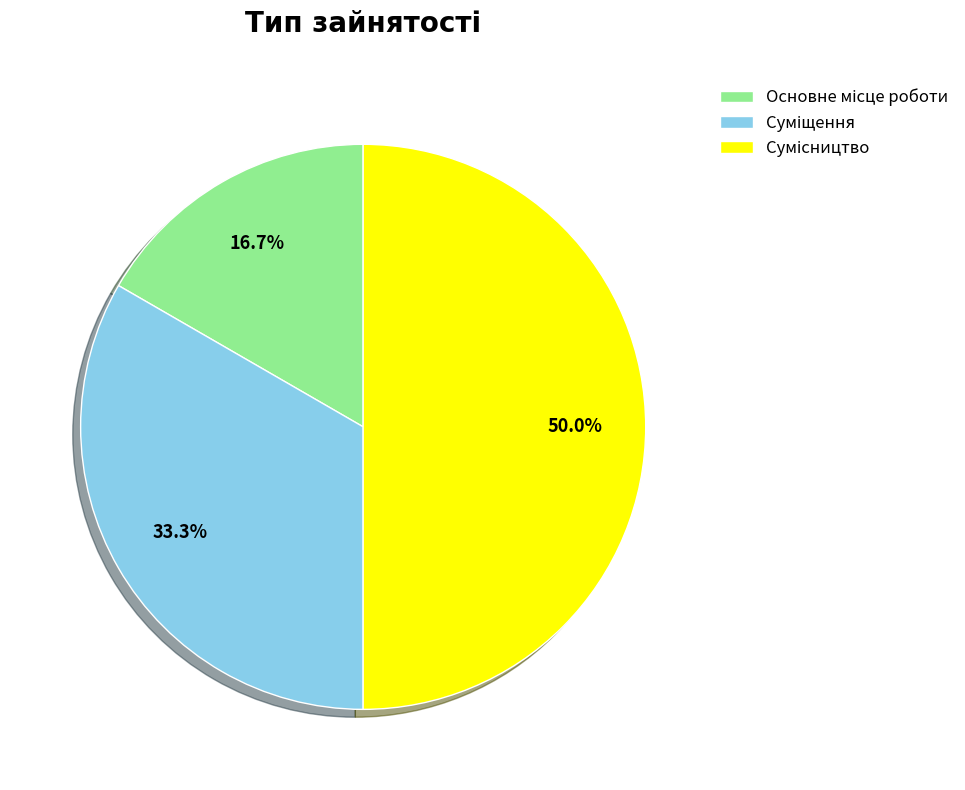

What is the change in value from Основне місце роботи to Сумісництво?

+2